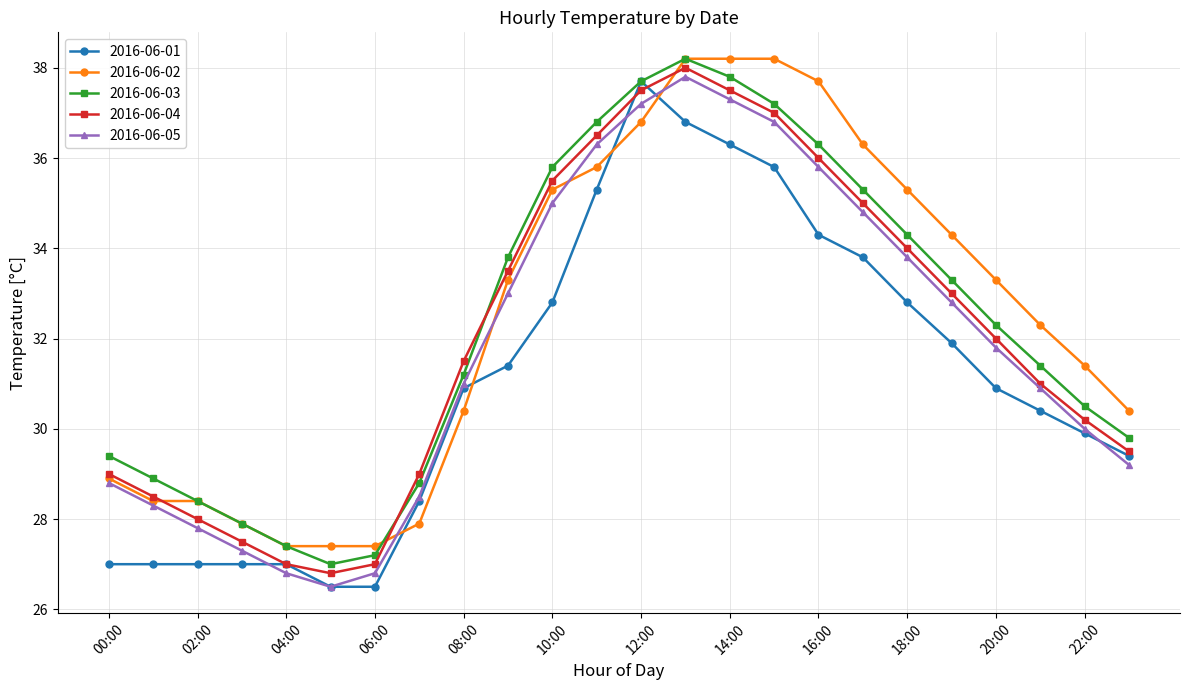

What is the value of the 2016-06-01 point at the 23rd from the left?

29.9